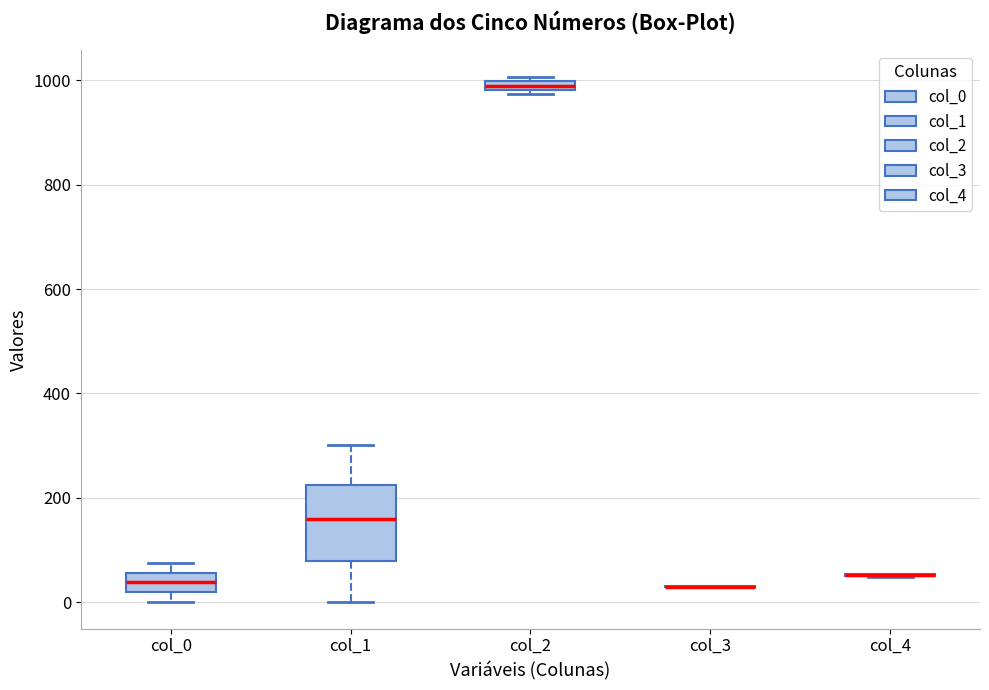

Comparing the boxes themselves (not the whiskers), which one is the tallest?

col_1